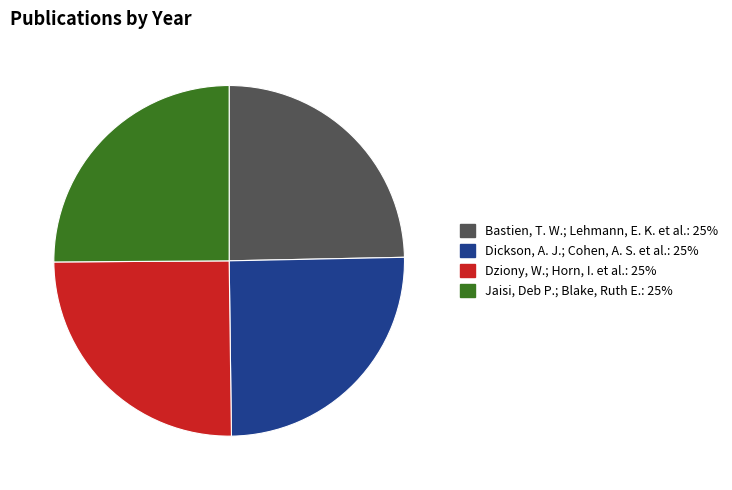

The Dziony, W.; Horn, I. et al. slice represents 12% of the pie. True or false?

False